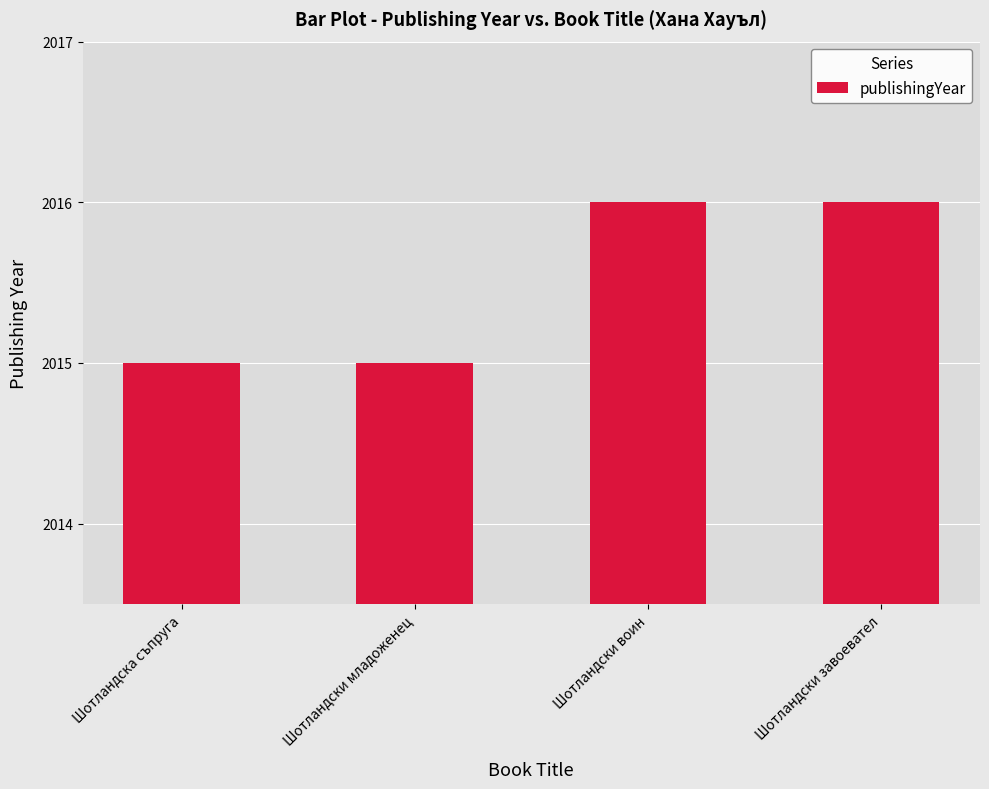

What is the minimum value shown in the chart?

2015